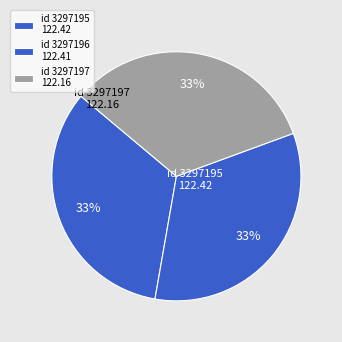

What is the largest slice in the pie chart?

3297195